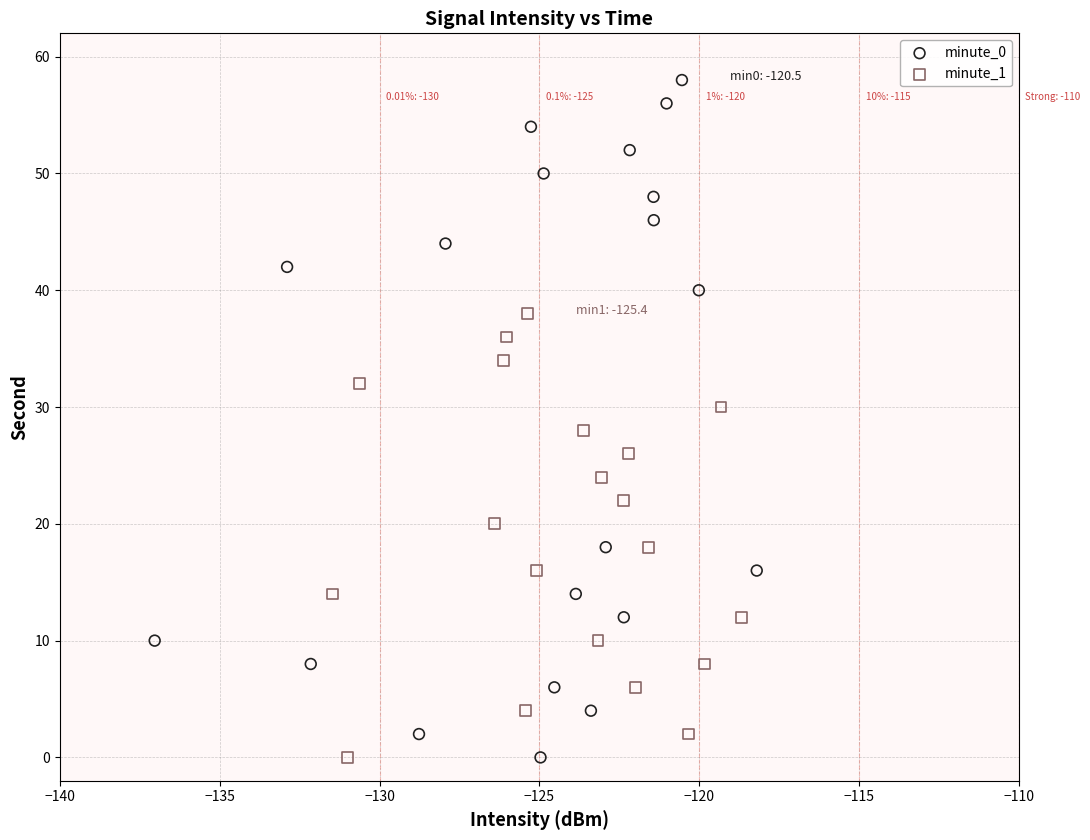

Which series contains the highest Y value?

minute_0